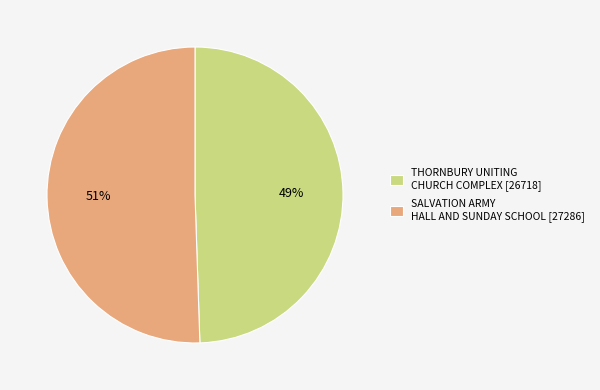

Do SALVATION ARMY HALL AND SUNDAY SCHOOL and THORNBURY UNITING CHURCH COMPLEX together represent more than half of the pie?

Yes